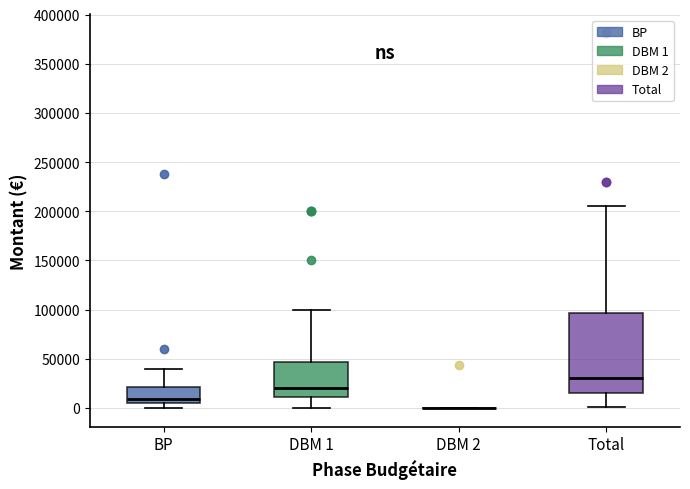

Which box is the tallest, from its lower edge to its upper edge?

Total